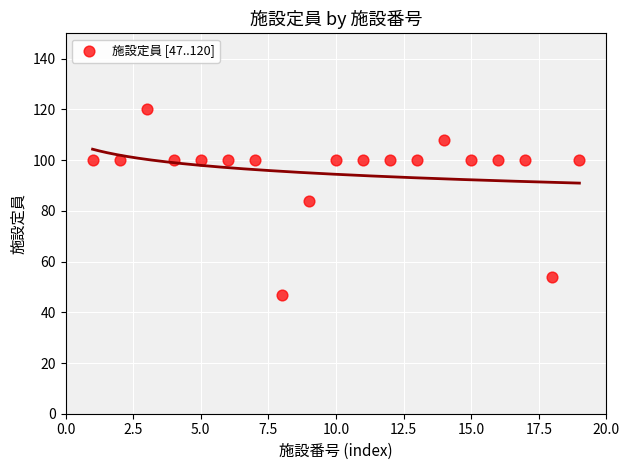

What is the range of X values (max minus min)?

18